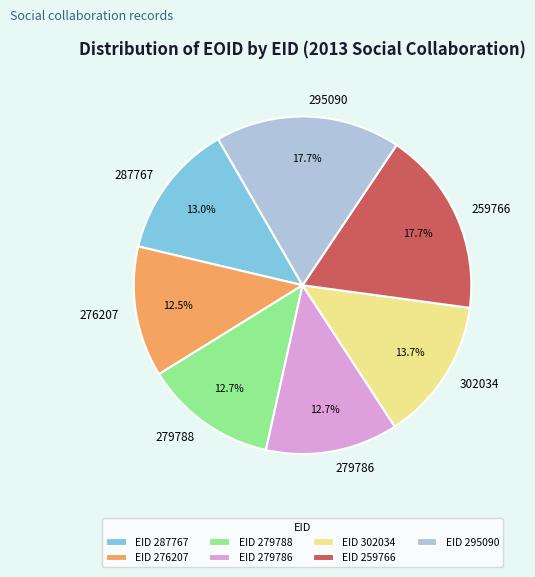

What is the total percentage of 276207 and 302034?

26.2%